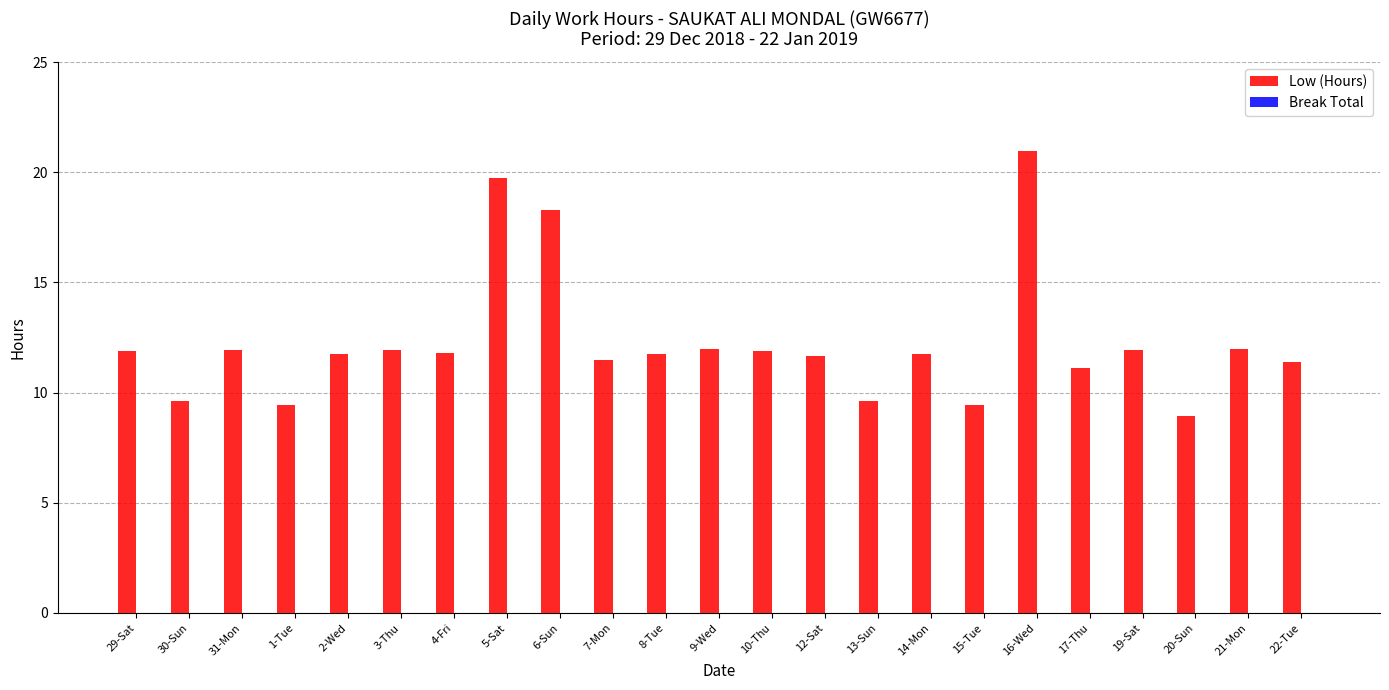

Which has a higher value, 6-Sun or 8-Tue?

6-Sun